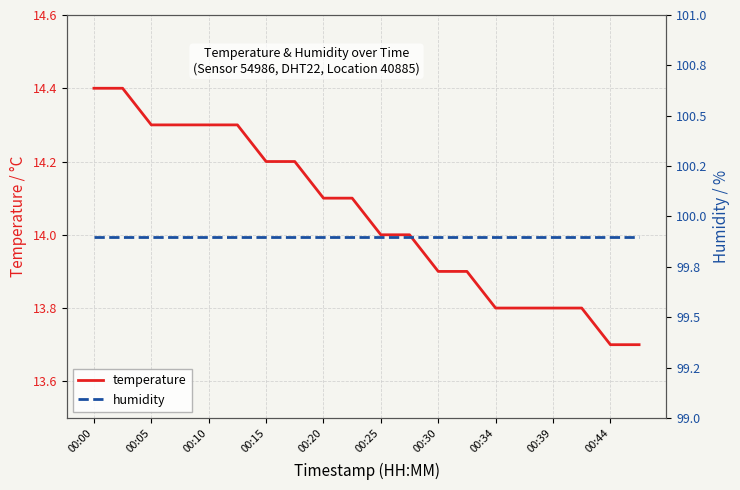

Is it true that temperature equals 13.9 at 00:30?

True